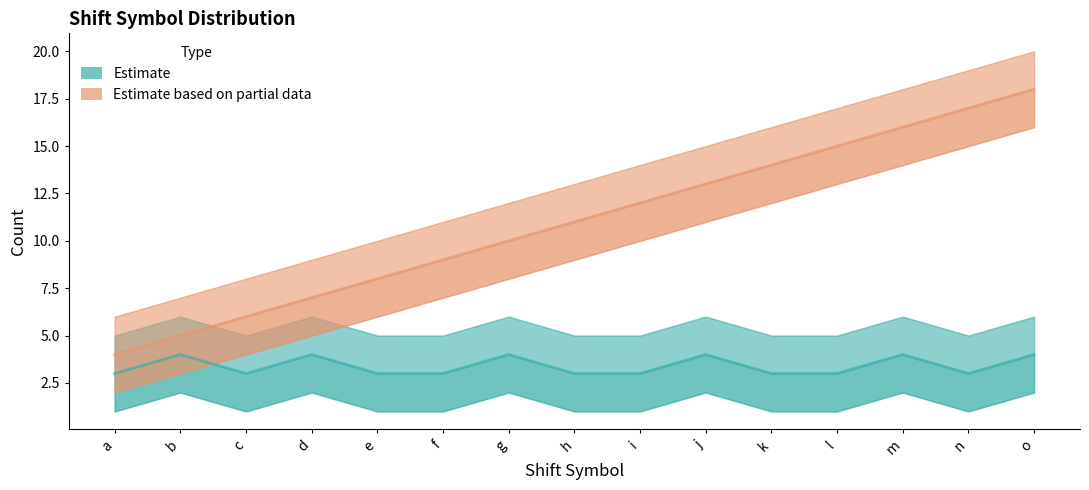

What is the average value of the Estimate series?

3